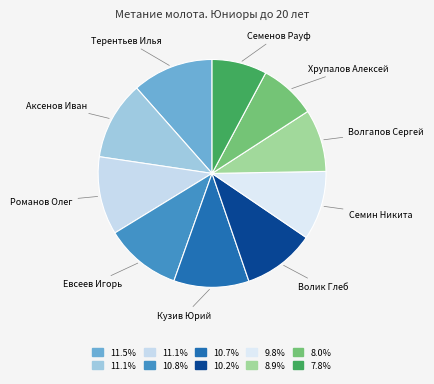

Which slice is the smallest?

Семенов Рауф